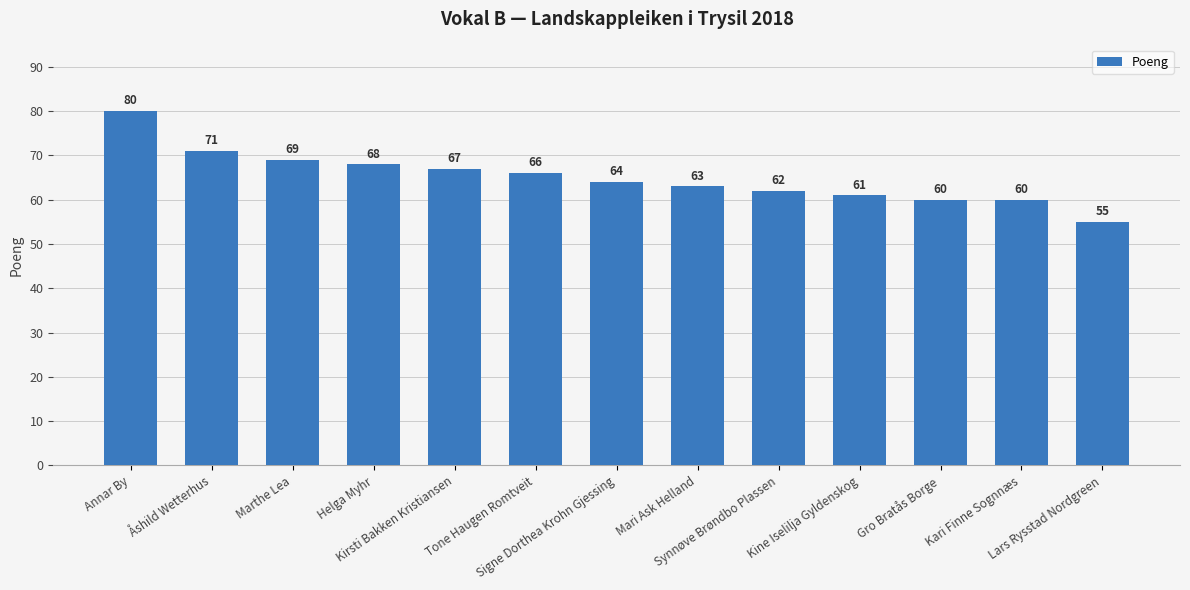

How many series are shown in this chart?

1